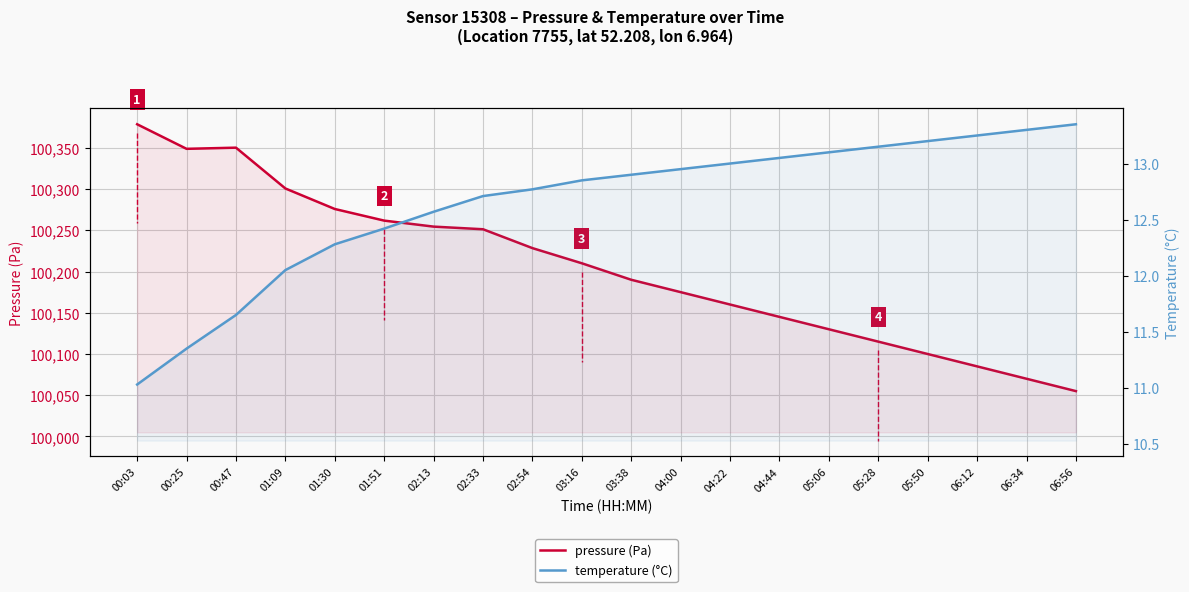

At which category is the sum across all series the highest?

00:03